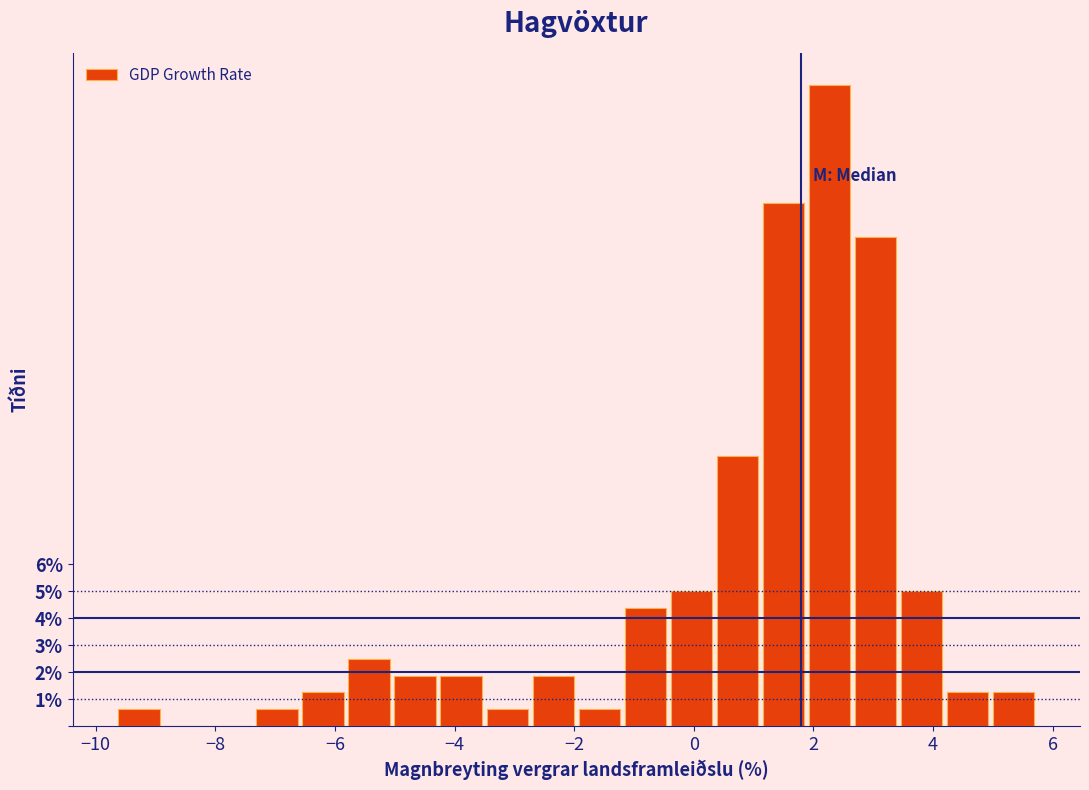

Read against the x-axis, roughly where is the centre of the tallest bar?

2.2